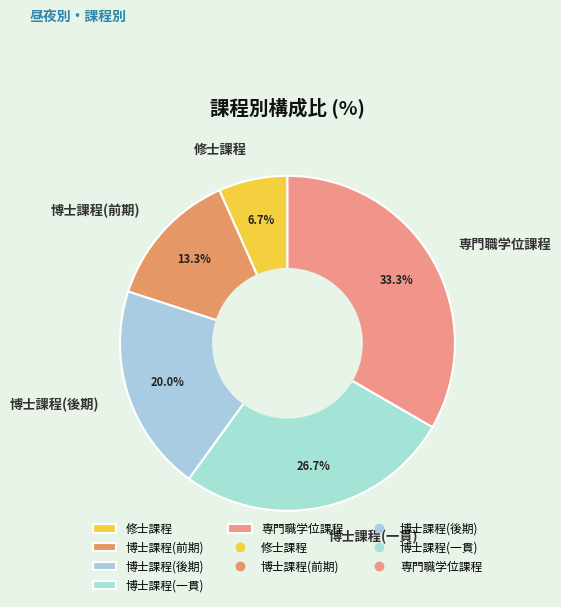

What is the total percentage of 博士課程(後期) and 博士課程(一貫)?

46.7%